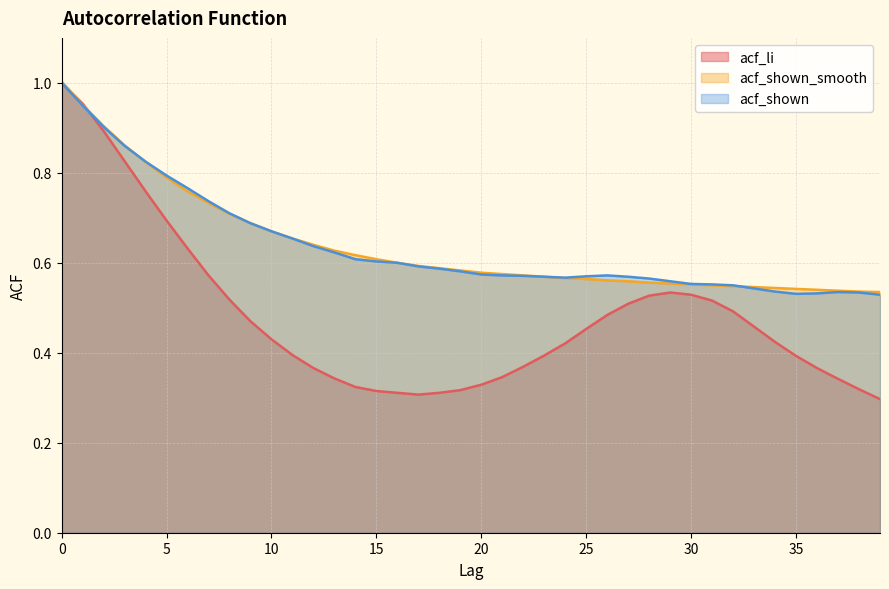

True or false: acf_shown and acf_li cross at least once.

True